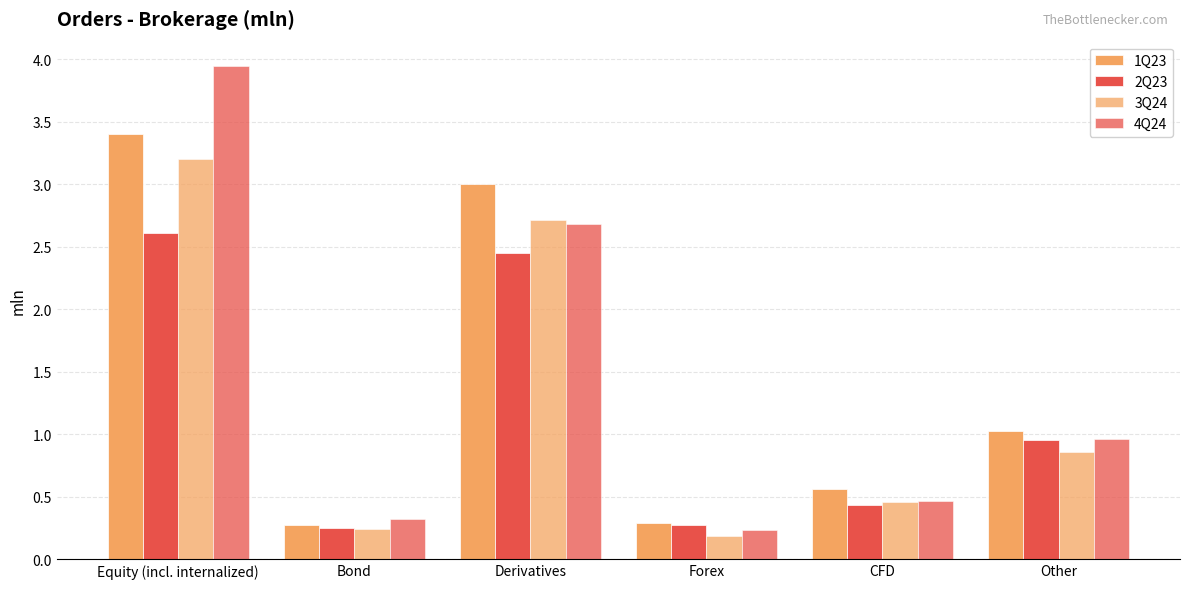

Is it true that 4Q24 equals 1.0 at Equity (incl. internalized)?

False